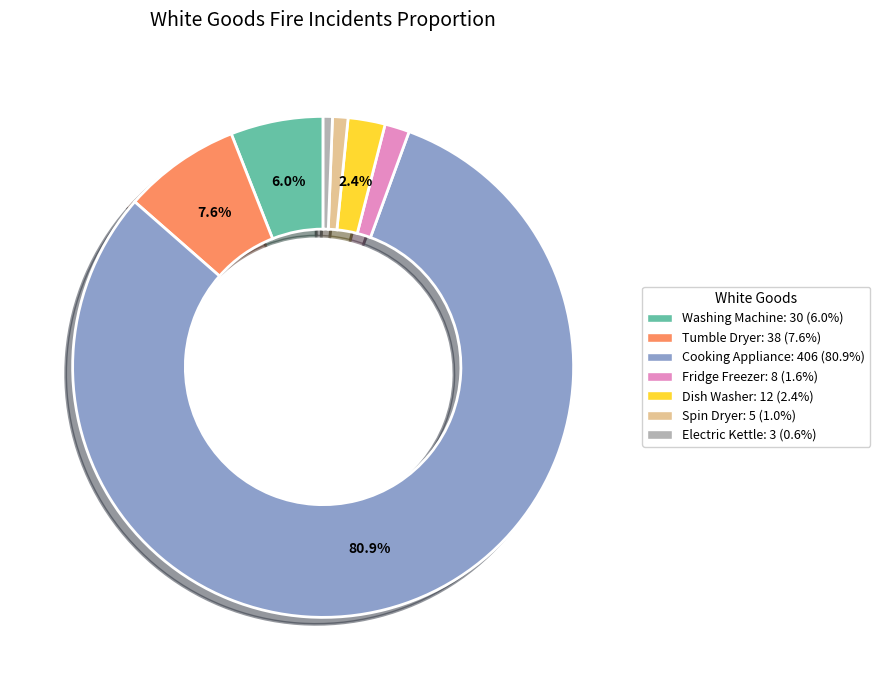

Is there any slice that represents more than half of the pie?

Yes